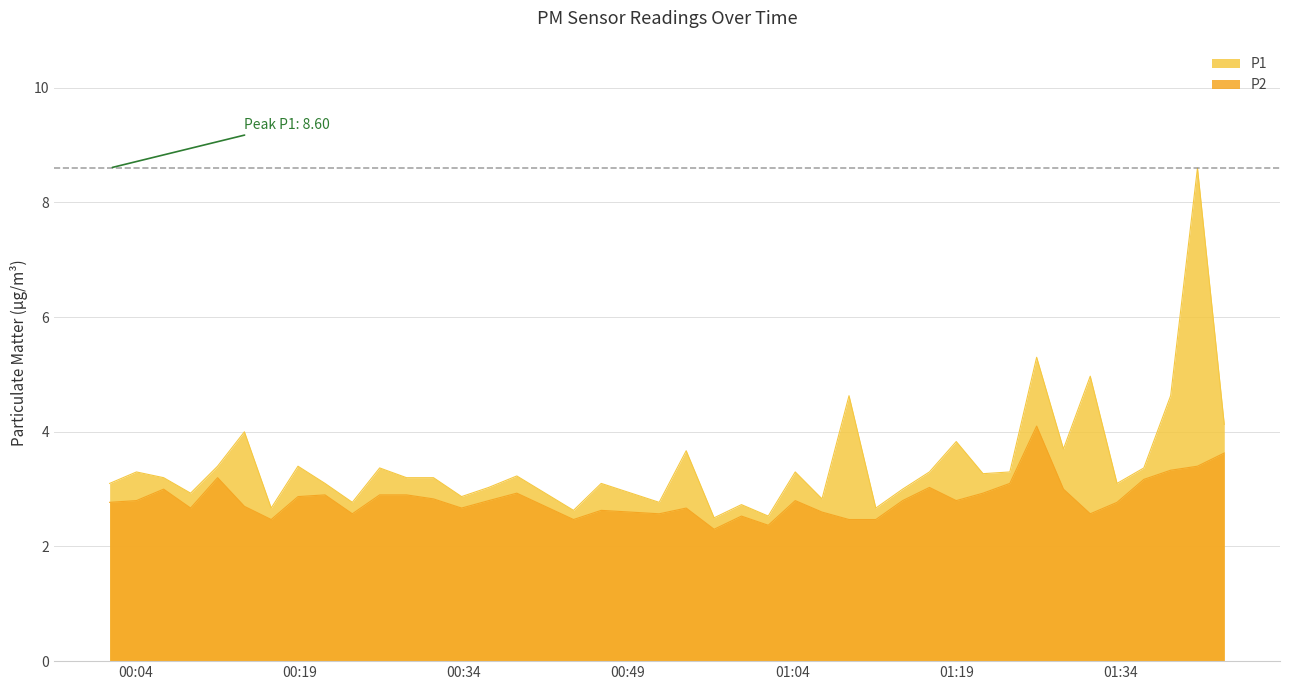

Which series has the largest total across all categories?

P1